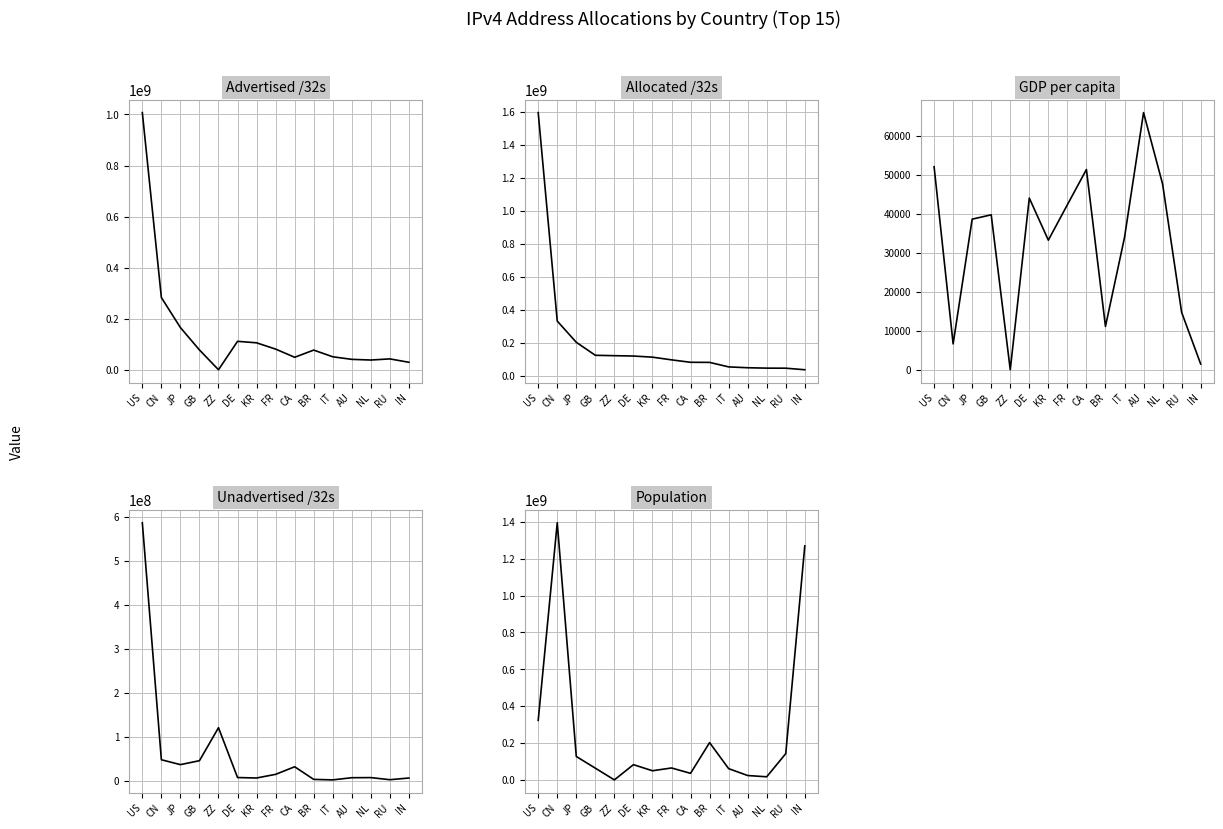

What is the difference between the GDP per capita values at IN and GB?

38220